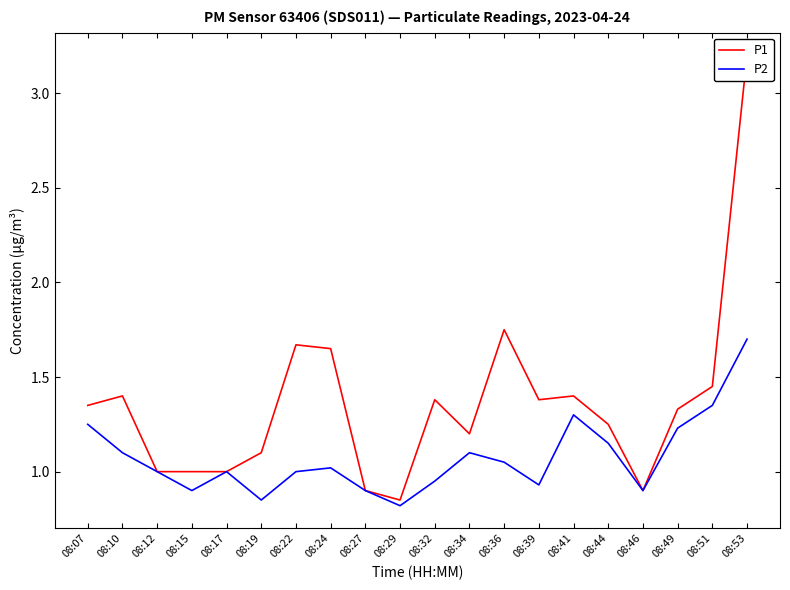

Reading left to right, transcribe all the data shown in this chart.

P1: 08:07=1.4	08:10=1.4	08:12=1.0	08:15=1.0	08:17=1.0	08:19=1.1	08:22=1.7	08:24=1.6	08:27=0.9	08:29=0.8	08:32=1.4	08:34=1.2	08:36=1.8	08:39=1.4	08:41=1.4	08:44=1.2	08:46=0.9	08:49=1.3	08:51=1.4	08:53=3.2
P2: 08:07=1.2	08:10=1.1	08:12=1.0	08:15=0.9	08:17=1.0	08:19=0.8	08:22=1.0	08:24=1.0	08:27=0.9	08:29=0.8	08:32=0.9	08:34=1.1	08:36=1.1	08:39=0.9	08:41=1.3	08:44=1.1	08:46=0.9	08:49=1.2	08:51=1.4	08:53=1.7